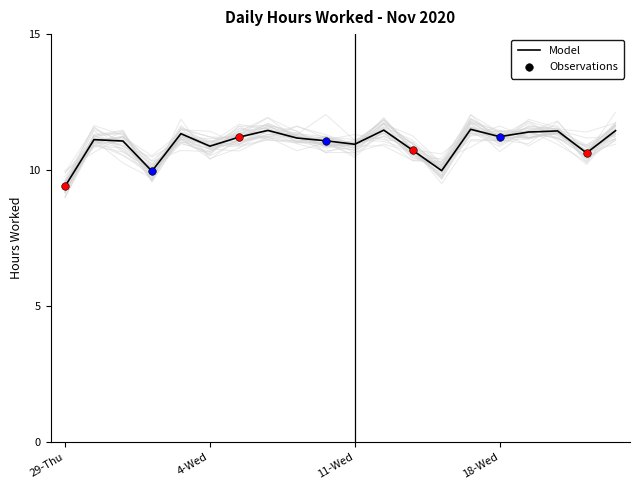

Approximately how many times larger is the value at 6 compared to 8?

1.0